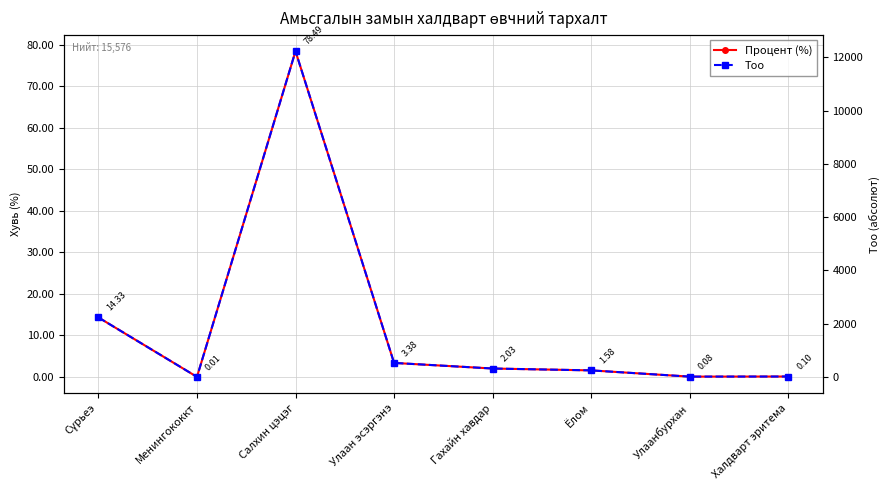

Where is Процент (%) nearest to the value 39?

Сүрьеэ